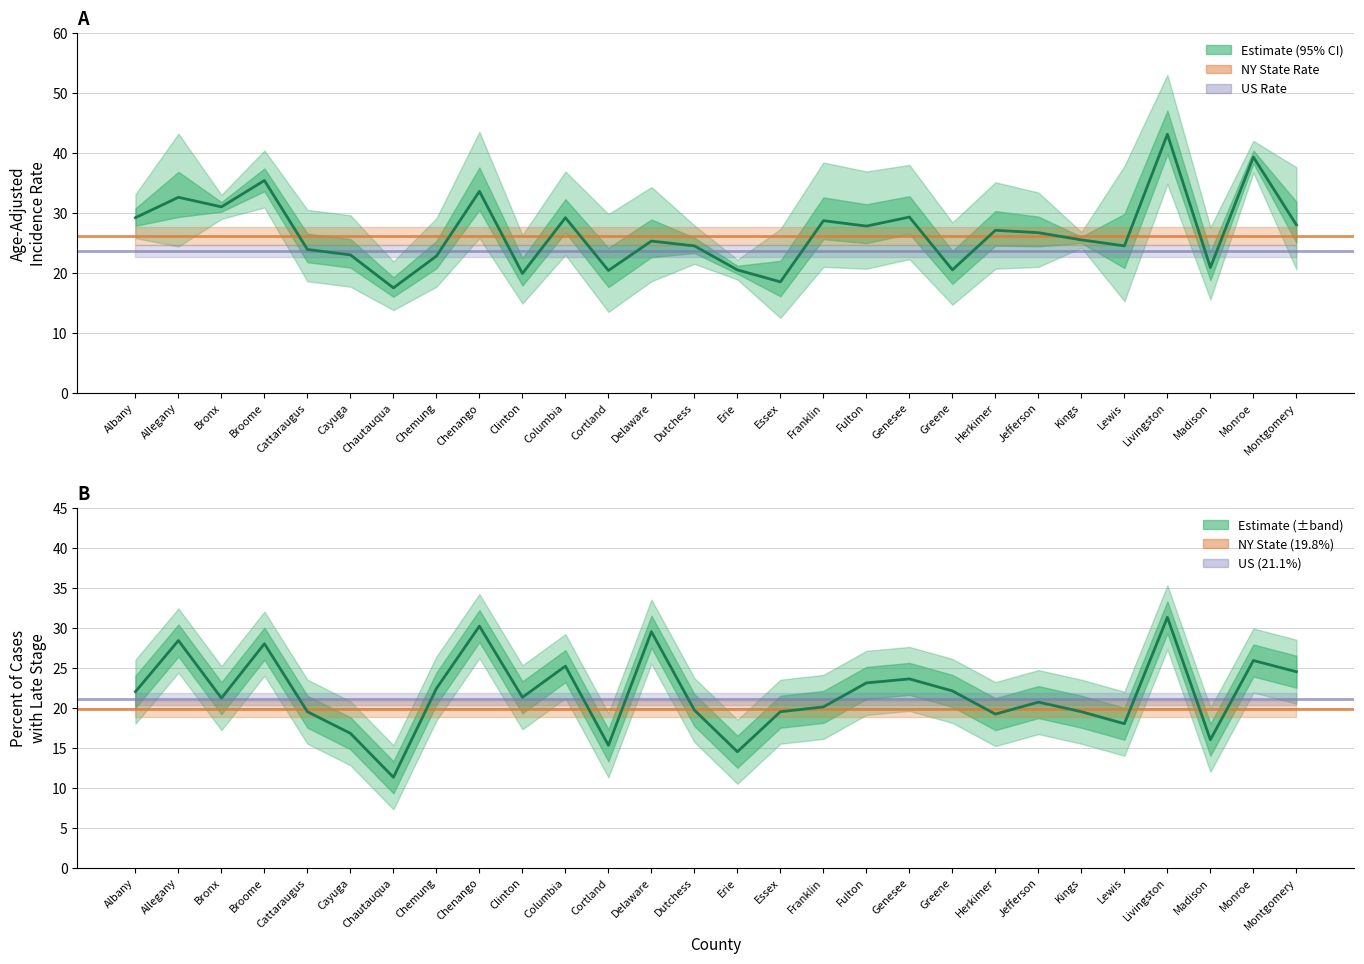

Where do Age-Adjusted Rate and Percent Late Stage first cross each other?

Chenango and Clinton